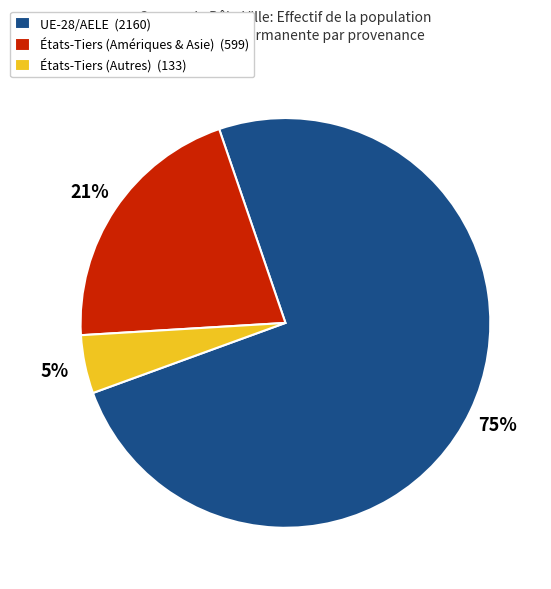

What is the smallest slice in the pie chart?

États-Tiers (Autres) (133)